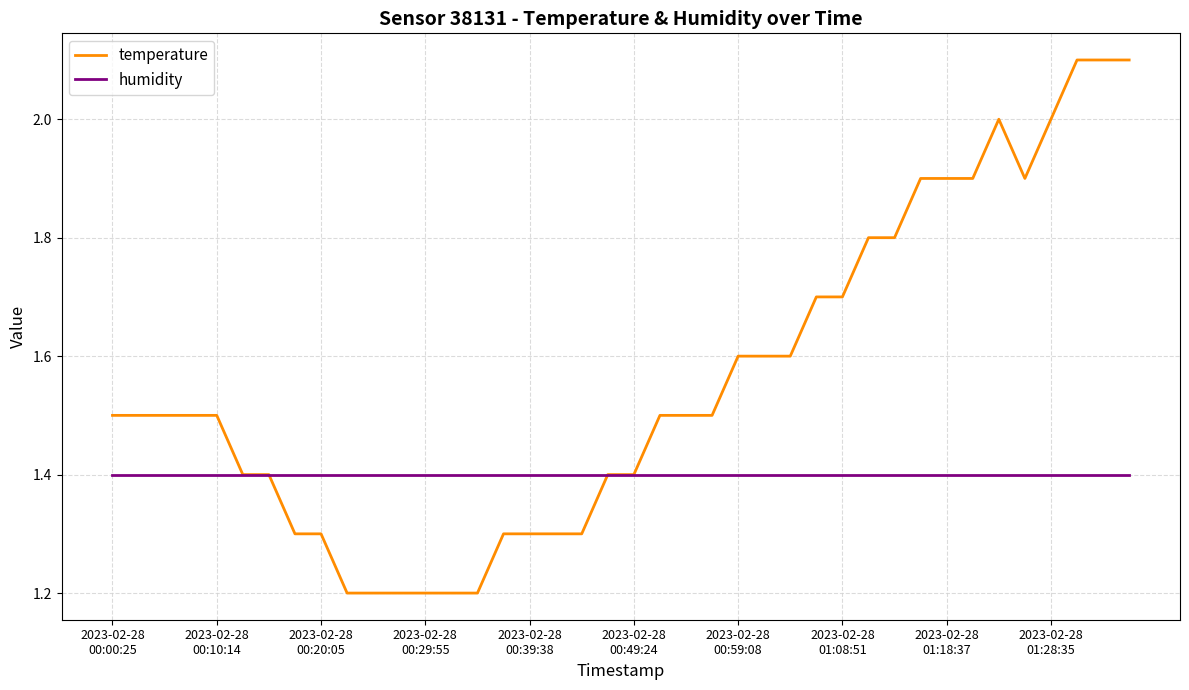

What is the minimum value for humidity?

1.4